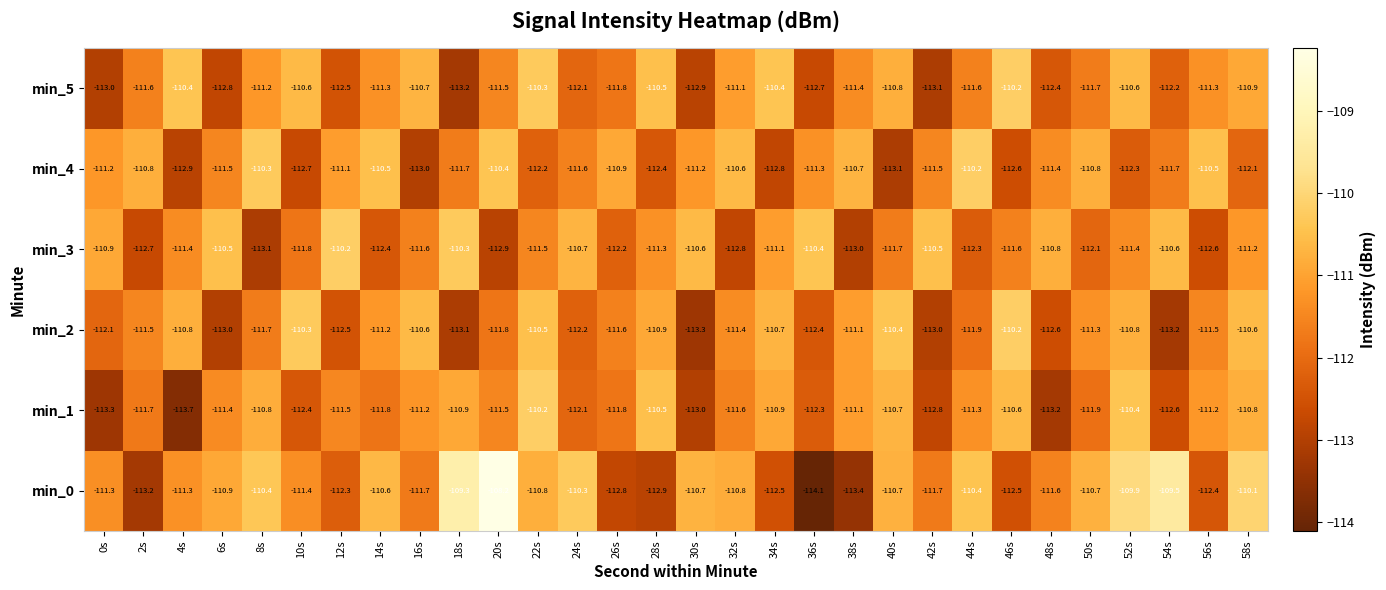

What is the difference between the highest and lowest values at 56s?

2.1